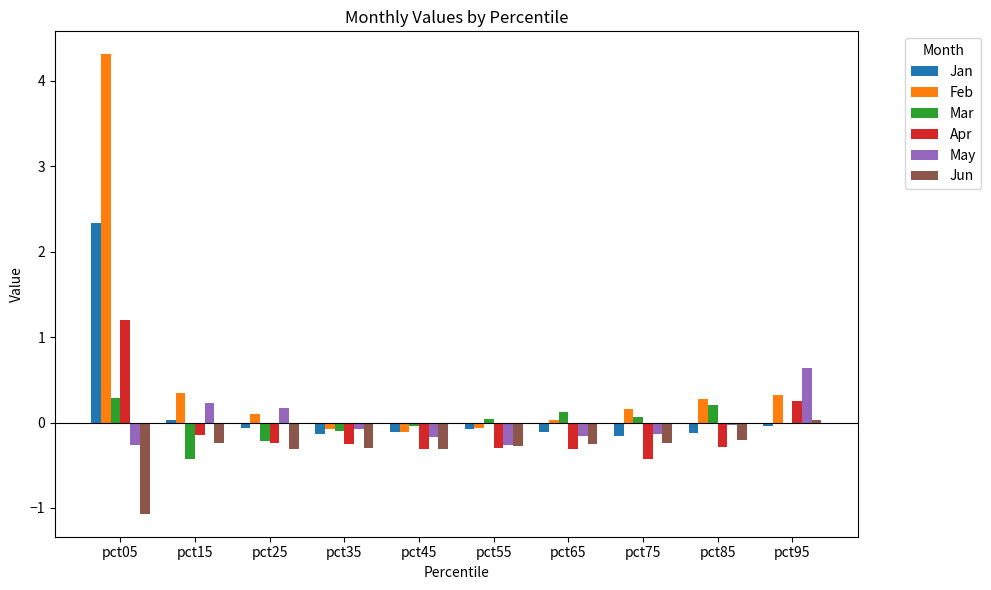

What is the total value across all series at pct35?

-0.9